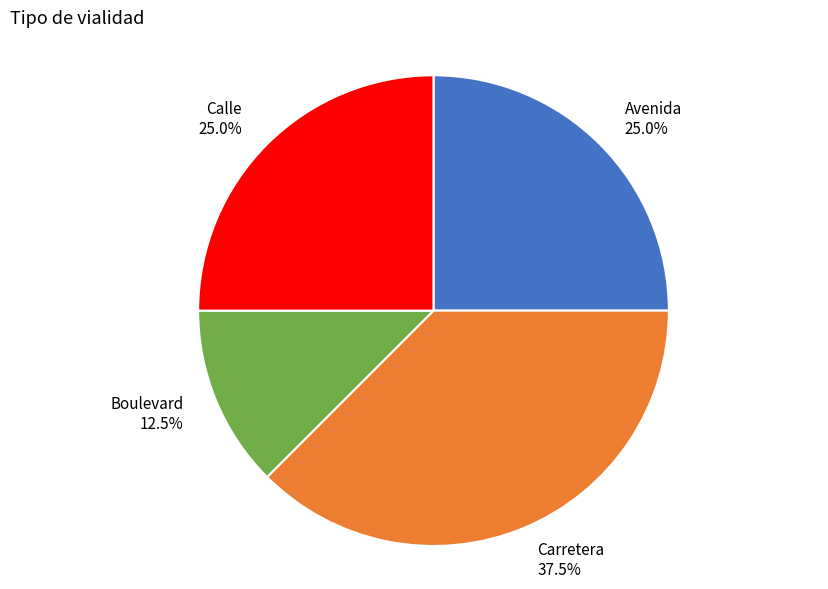

What is the ratio of the value at Carretera to the value at Avenida?

1.5